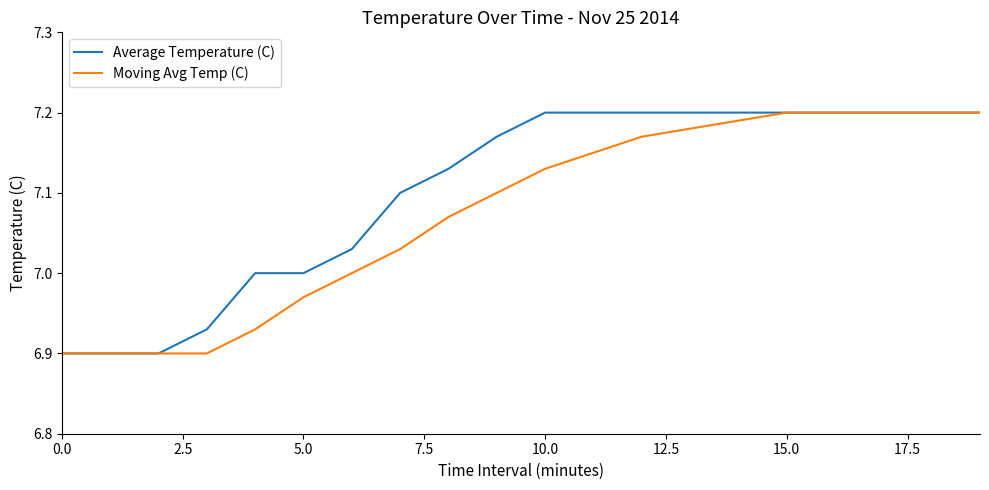

Rank the series by their average value, from highest to lowest.

Average Temperature (C), Moving Avg Temp (C)